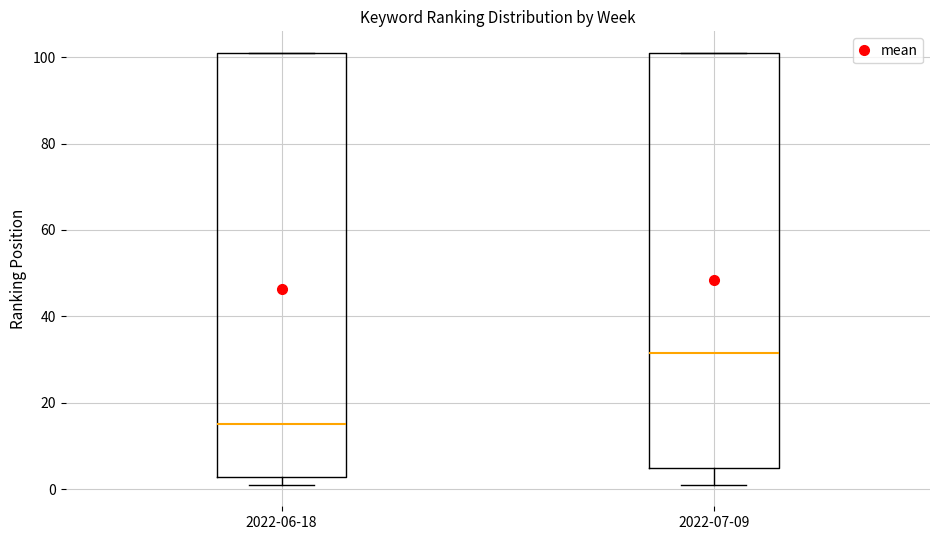

Reading left to right, transcribe this box plot: for each box, give where its median line is, the range the box spans, and where its two whiskers end, as read against the y-axis. The values are not printed on the chart, so give them approximately, as read against the axis.

2022-06-18: median 16, box 2 to 102, whiskers 2 (just below the box's lower edge) to 102
2022-07-09: median 32, box 4 to 102, whiskers 2 to 102